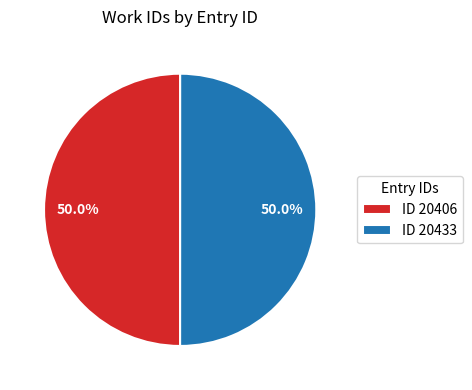

Do ID 20406 and ID 20433 together represent more than half of the pie?

Yes